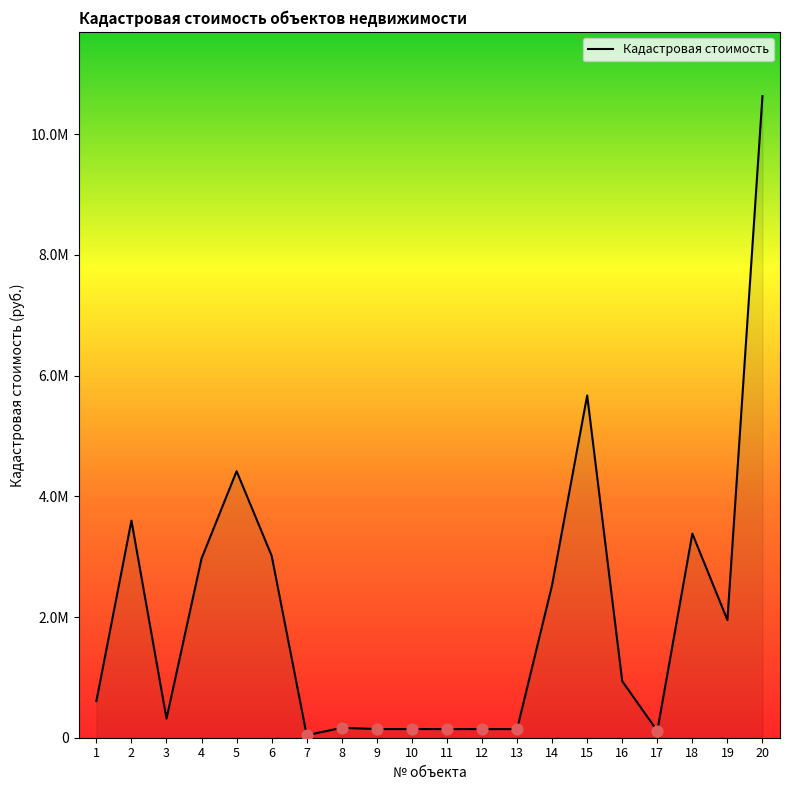

What is the change in value from 9 to 15?

+5527850.9